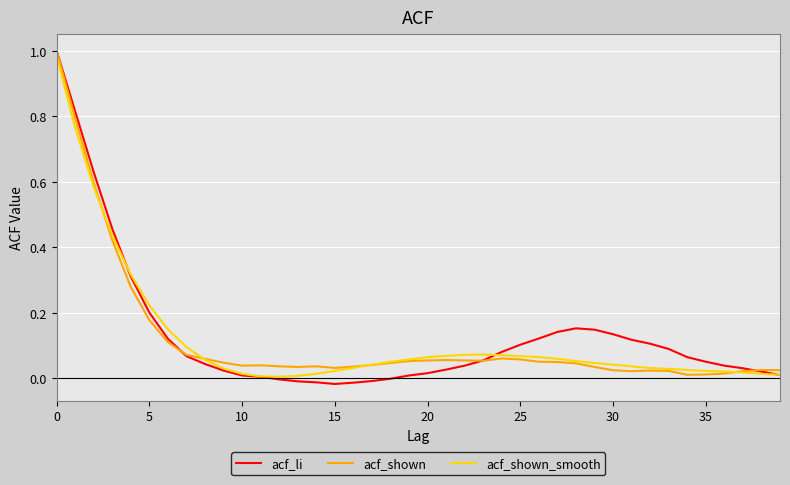

Does the chart have visible grid lines?

Yes